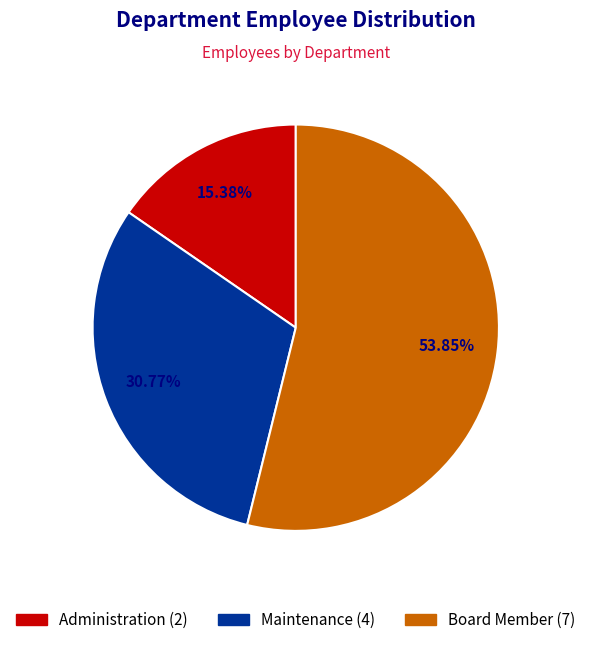

True or false: Administration accounts for 15% of the total.

True